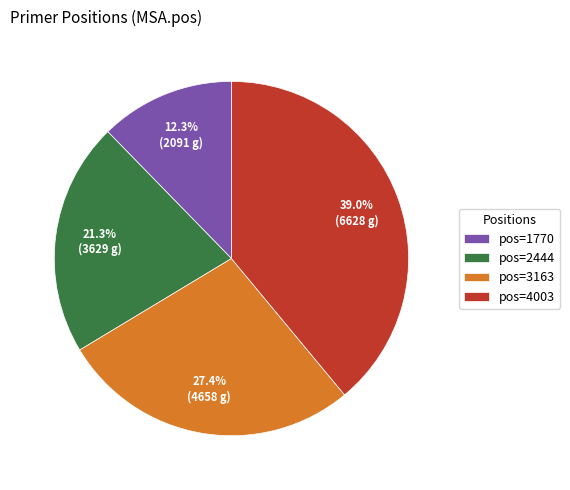

Which has a higher value, pos=2444 or pos=1770?

pos=2444